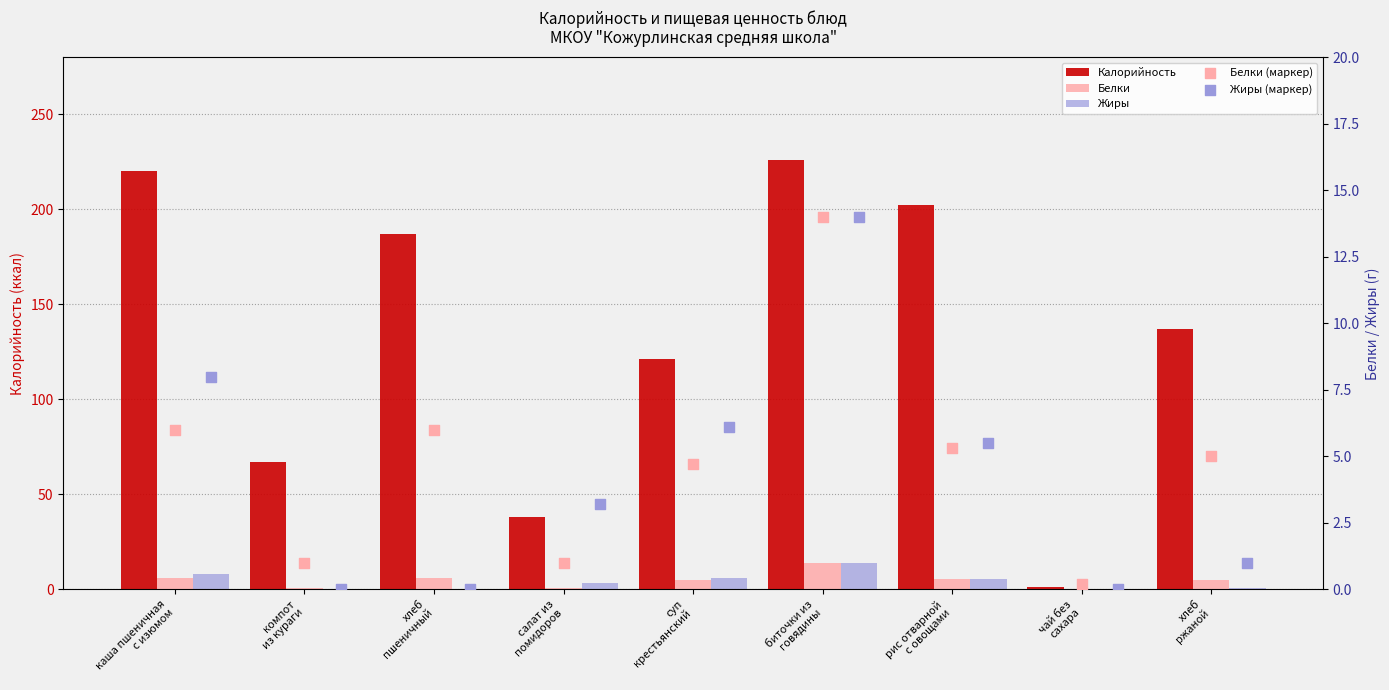

What is the total value across all series at хлеб
ржаной?

149.0